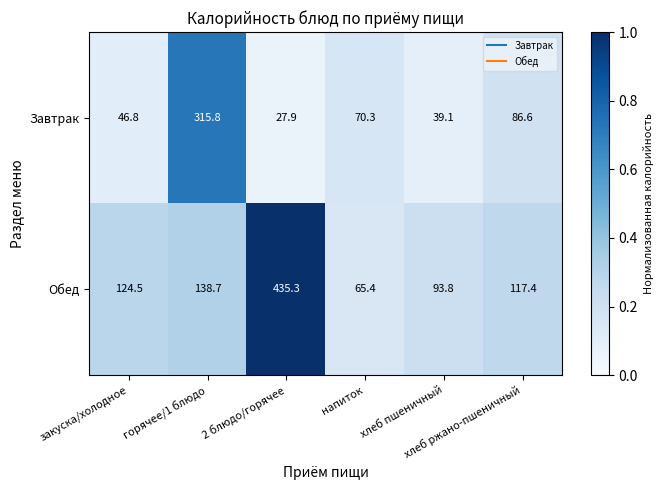

What is the highest value of the Обед series?

435.3